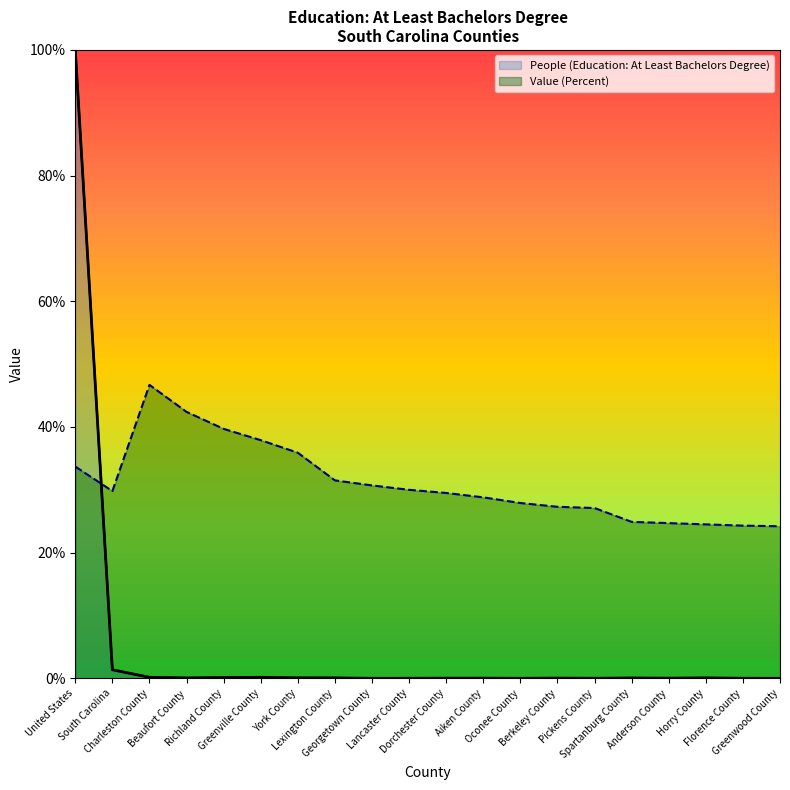

The Value (Percent) series shows 24.2 at Greenwood County. True or false?

True